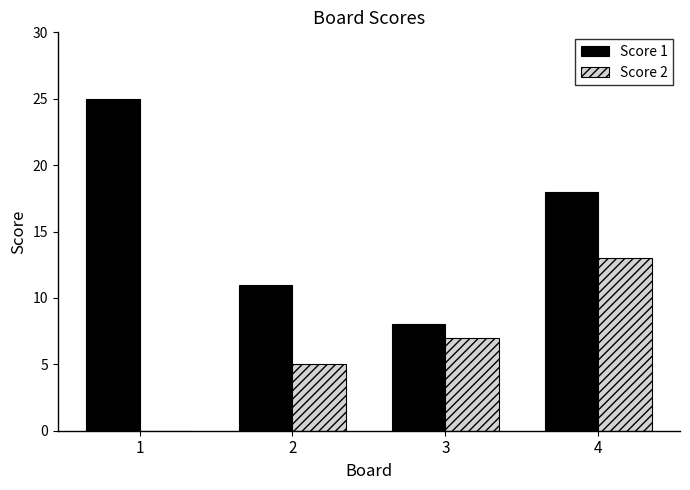

Reading left to right, transcribe all the data shown in this chart.

Score 1: 1=25	2=11	3=8	4=18
Score 2: 1=0	2=5	3=7	4=13